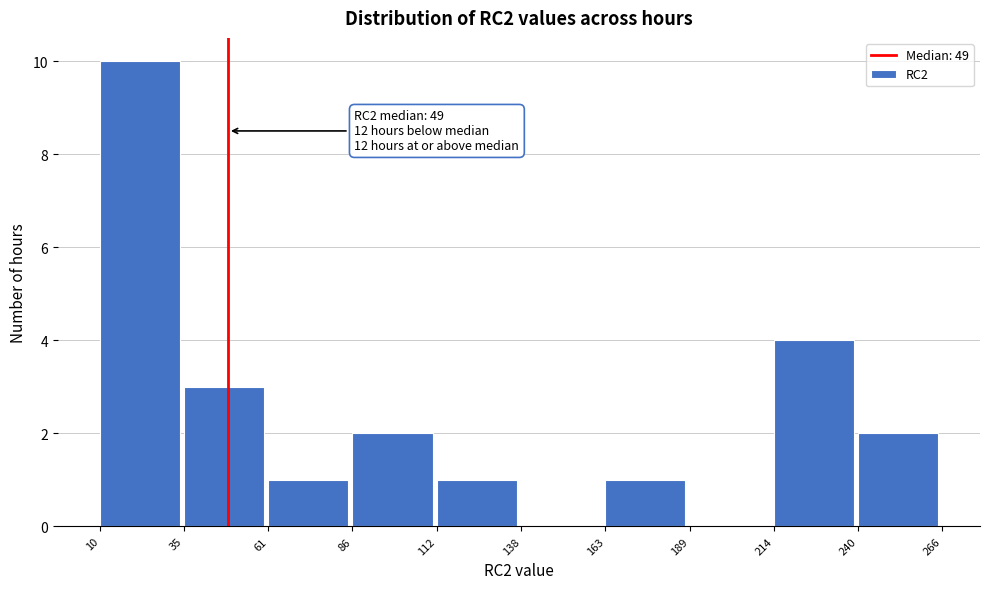

Over which range of the x-axis is the bar tallest?

10 to 35